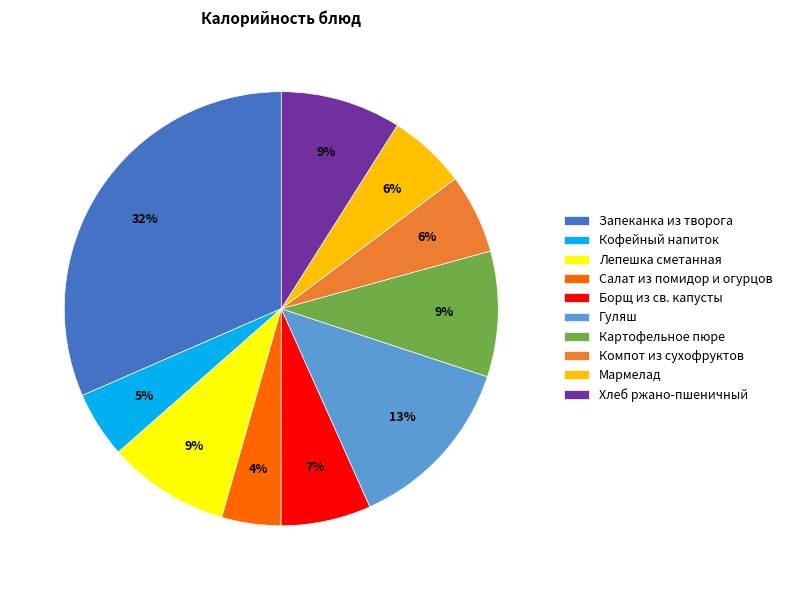

Do Салат из помидор и огурцов and Борщ из св. капусты together represent more than half of the pie?

No